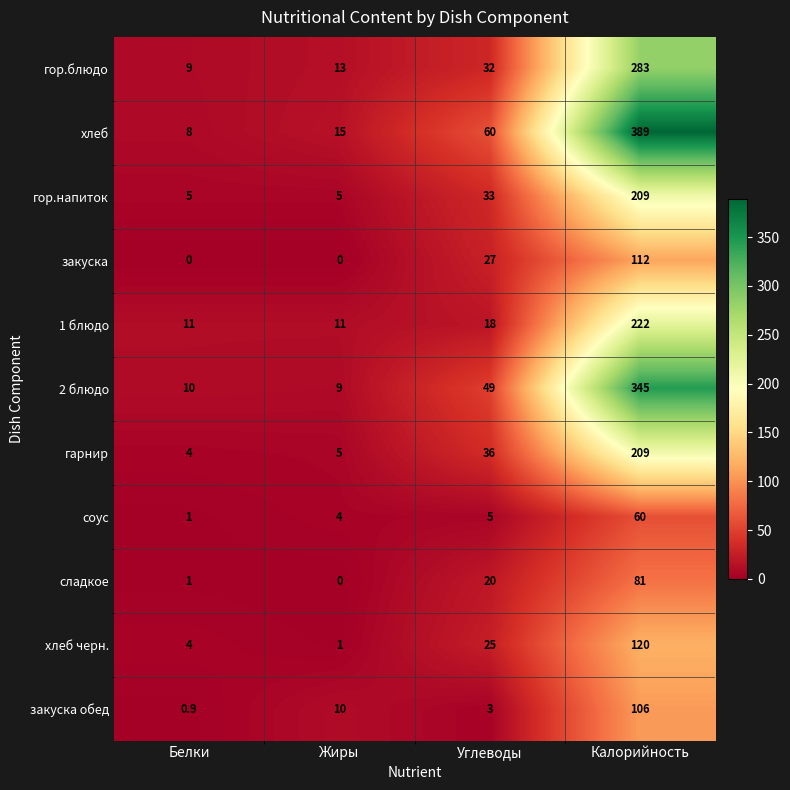

Rank the series at Углеводы from highest to lowest value.

хлеб, 2 блюдо, гарнир, гор.напиток, гор.блюдо, закуска, хлеб черн., сладкое, 1 блюдо, соус, закуска обед